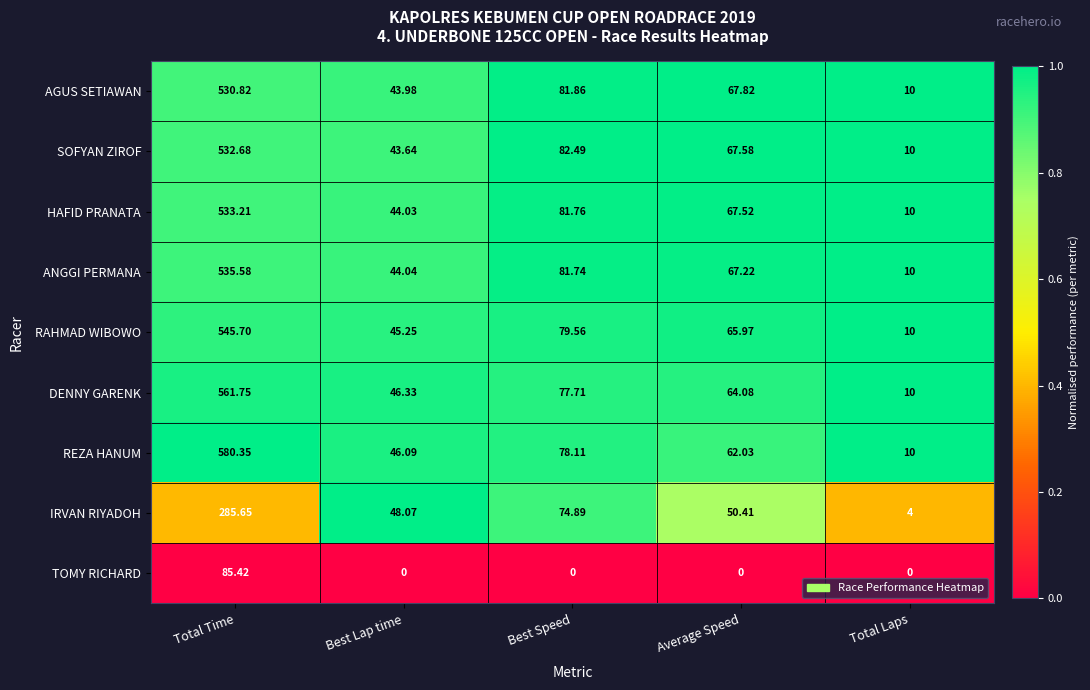

Rank the series by their maximum value, from highest to lowest.

REZA HANUM, DENNY GARENK, RAHMAD WIBOWO, ANGGI PERMANA, HAFID PRANATA, SOFYAN ZIROF, AGUS SETIAWAN, IRVAN RIYADOH, TOMY RICHARD